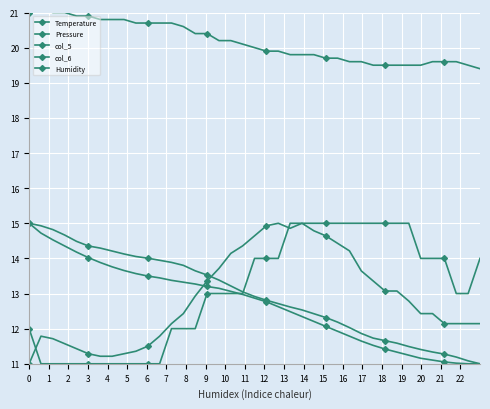

Which series has the widest spread of values?

Pressure